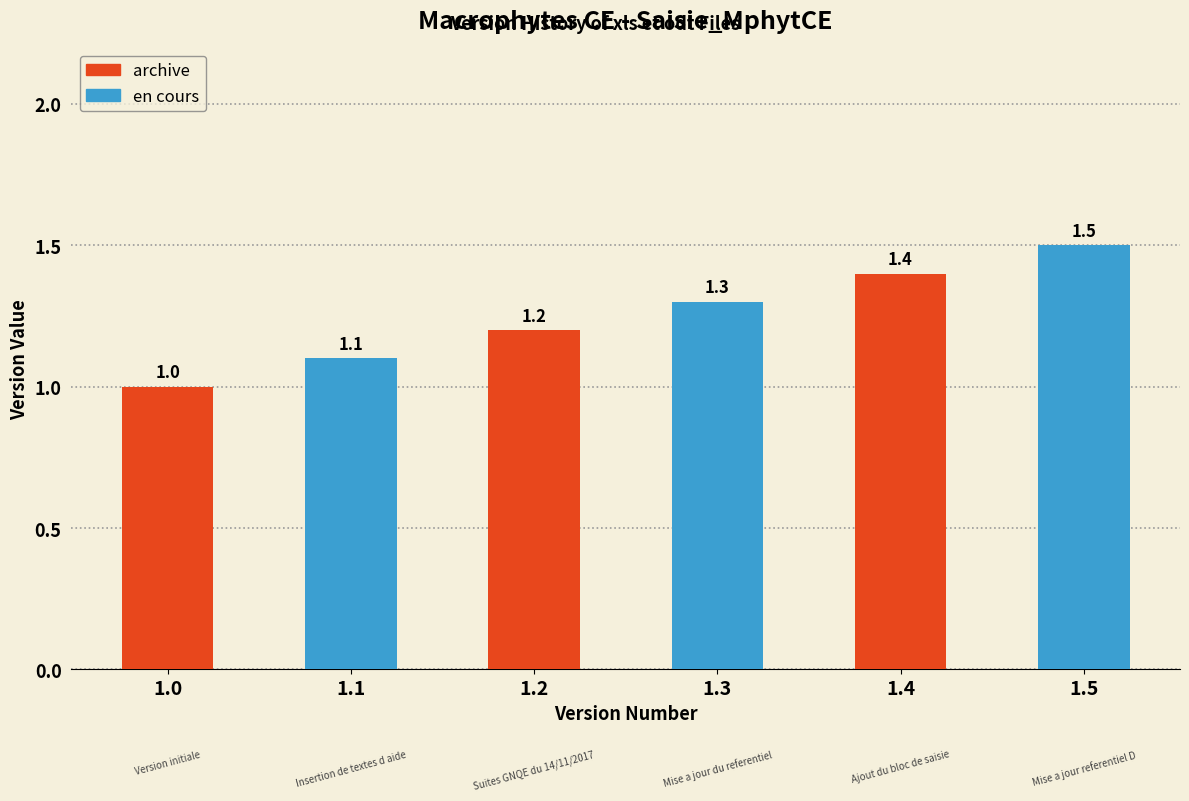

What is the greatest value displayed?

1.5